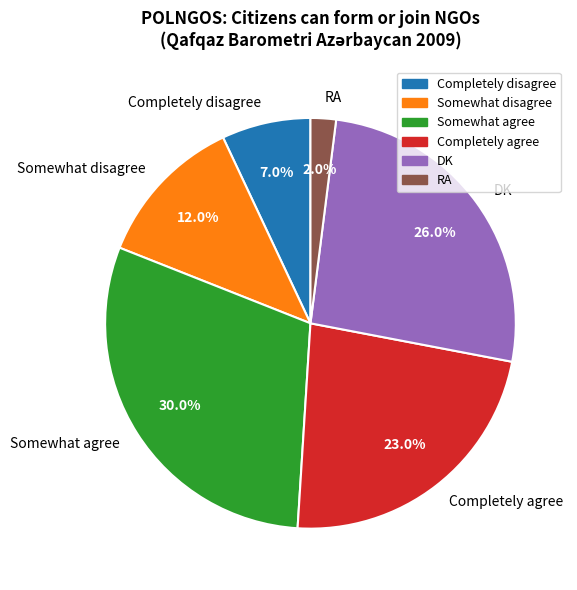

Is it true that DK is 39% of the pie?

False